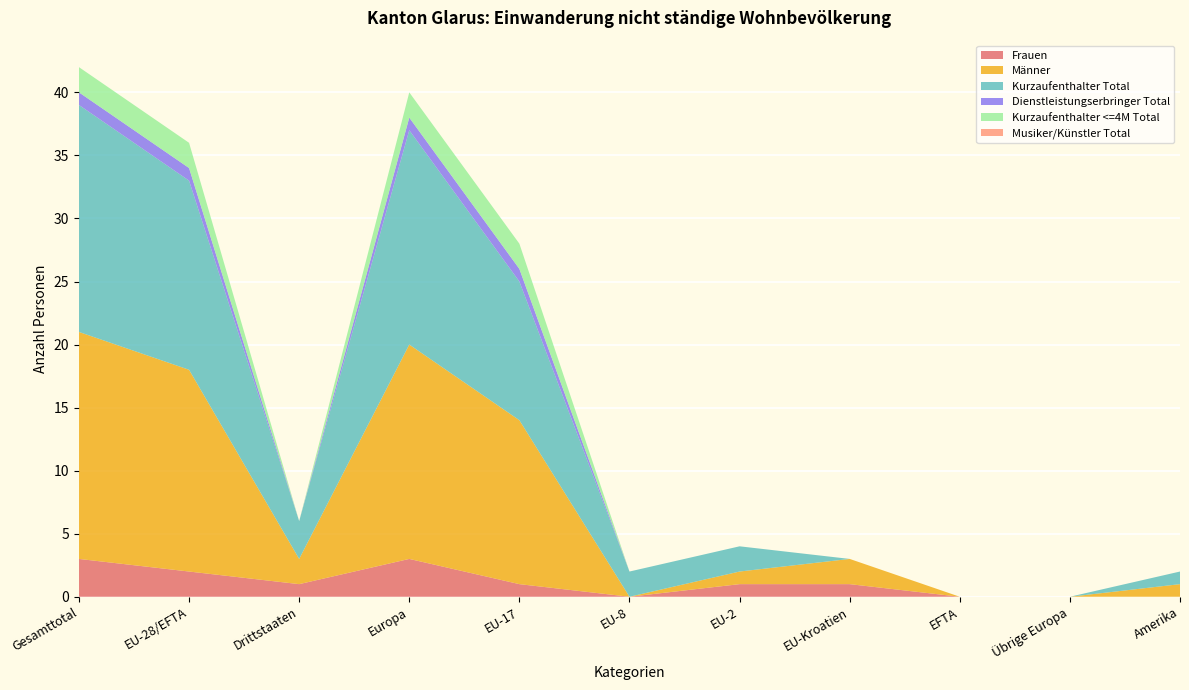

Reading left to right, what are all the values shown in this chart?

Frauen: Gesamttotal=3	EU-28/EFTA=2	Drittstaaten=1	Europa=3	EU-17=1	EU-8=0	EU-2=1	EU-Kroatien=1	EFTA=0	Übrige Europa=0	Amerika=0
Männer: Gesamttotal=18	EU-28/EFTA=16	Drittstaaten=2	Europa=17	EU-17=13	EU-8=0	EU-2=1	EU-Kroatien=2	EFTA=0	Übrige Europa=0	Amerika=1
Kurzaufenthalter Total: Gesamttotal=18	EU-28/EFTA=15	Drittstaaten=3	Europa=17	EU-17=11	EU-8=2	EU-2=2	EU-Kroatien=0	EFTA=0	Übrige Europa=0	Amerika=1
Dienstleistungserbringer Total: Gesamttotal=1	EU-28/EFTA=1	Drittstaaten=0	Europa=1	EU-17=1	EU-8=0	EU-2=0	EU-Kroatien=0	EFTA=0	Übrige Europa=0	Amerika=0
Kurzaufenthalter <=4M Total: Gesamttotal=2	EU-28/EFTA=2	Drittstaaten=0	Europa=2	EU-17=2	EU-8=0	EU-2=0	EU-Kroatien=0	EFTA=0	Übrige Europa=0	Amerika=0
Musiker/Künstler Total: Gesamttotal=0	EU-28/EFTA=0	Drittstaaten=0	Europa=0	EU-17=0	EU-8=0	EU-2=0	EU-Kroatien=0	EFTA=0	Übrige Europa=0	Amerika=0